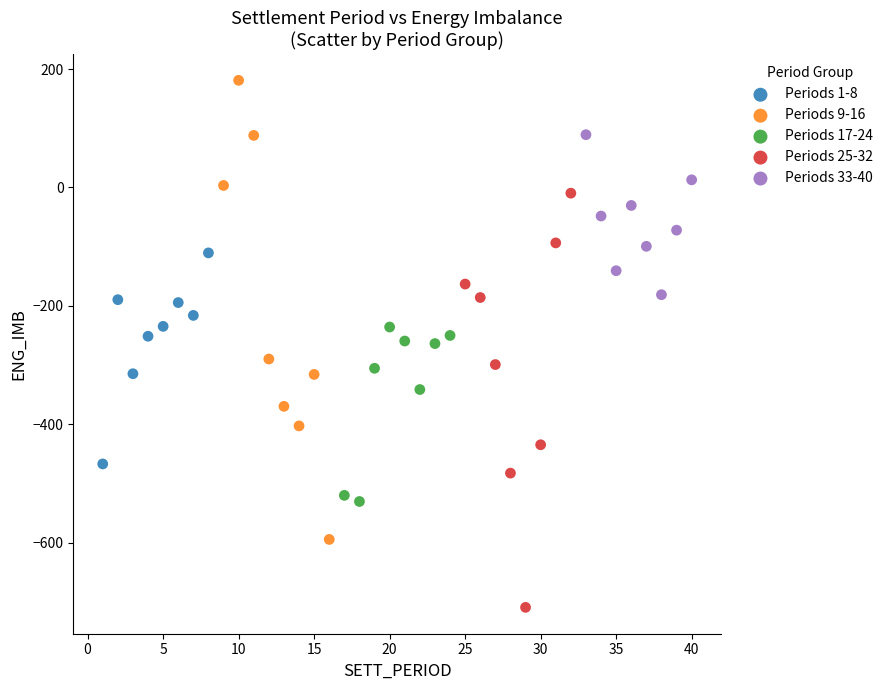

What are all the series names shown in the legend?

Periods 1-8, Periods 9-16, Periods 17-24, Periods 25-32, Periods 33-40